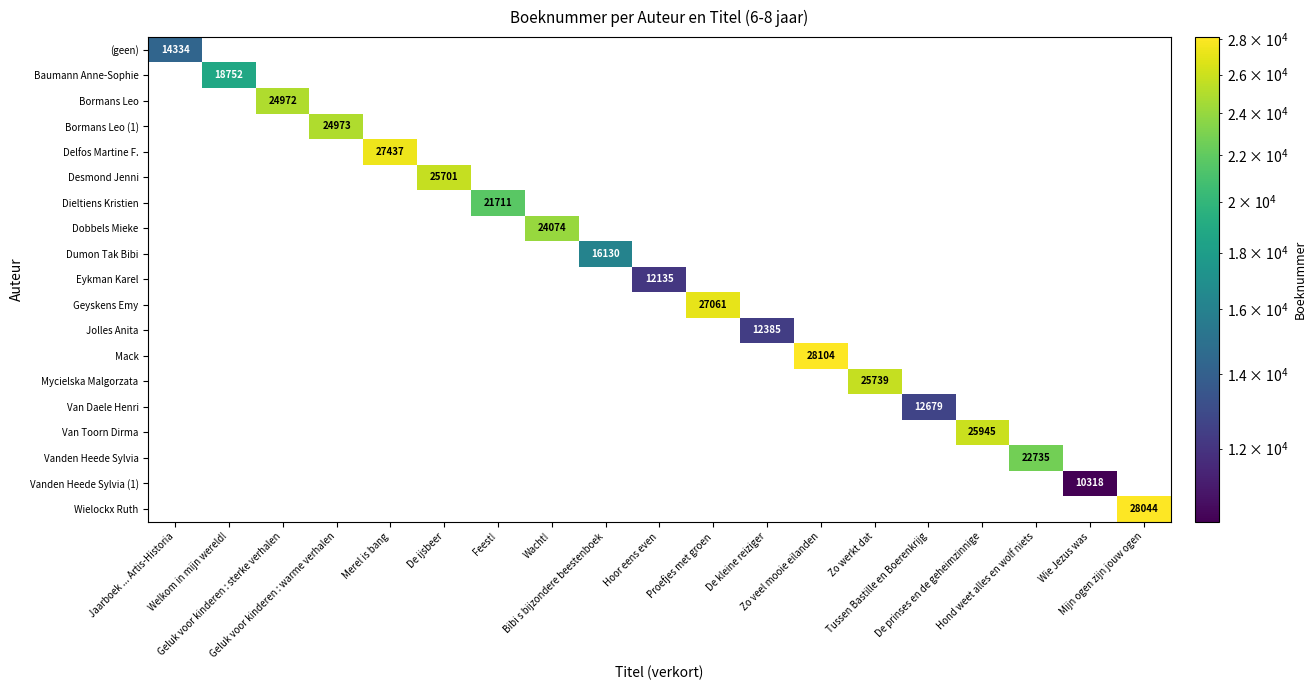

The value of Vanden Heede Sylvia (1) at Mijn ogen zijn jouw ogen is -6809. True or false?

False